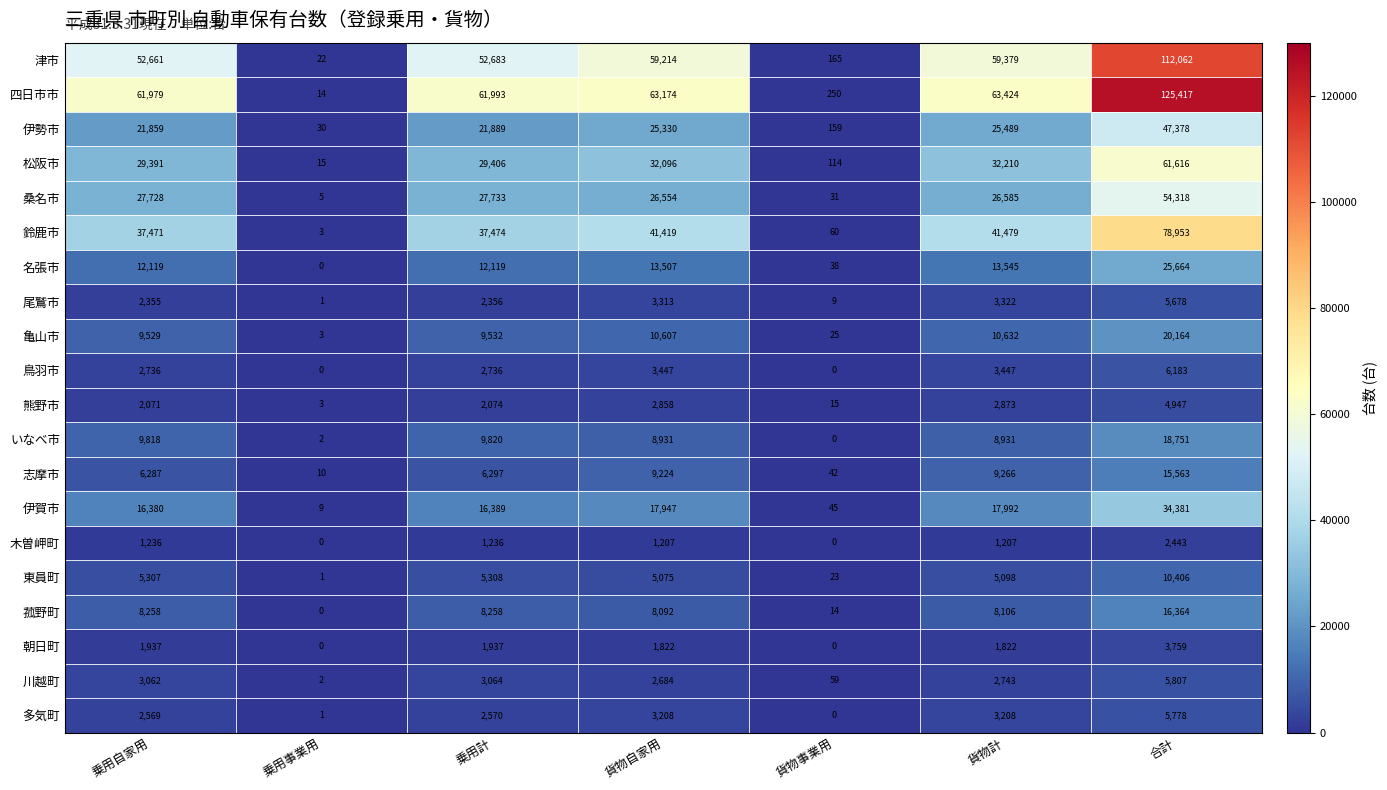

List the series in order of their peak value, highest first.

四日市市, 津市, 鈴鹿市, 松阪市, 桑名市, 伊勢市, 伊賀市, 名張市, 亀山市, いなべ市, 菰野町, 志摩市, 東員町, 鳥羽市, 川越町, 多気町, 尾鷲市, 熊野市, 朝日町, 木曽岬町